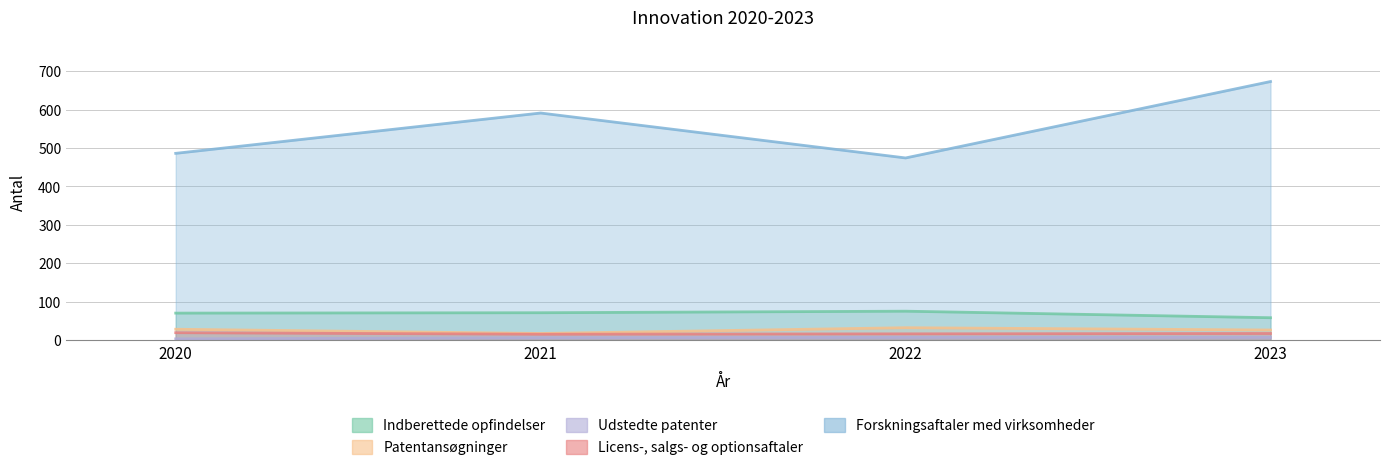

True or false: Indberettede opfindelser and Forskningsaftaler med virksomheder intersect in this chart.

False